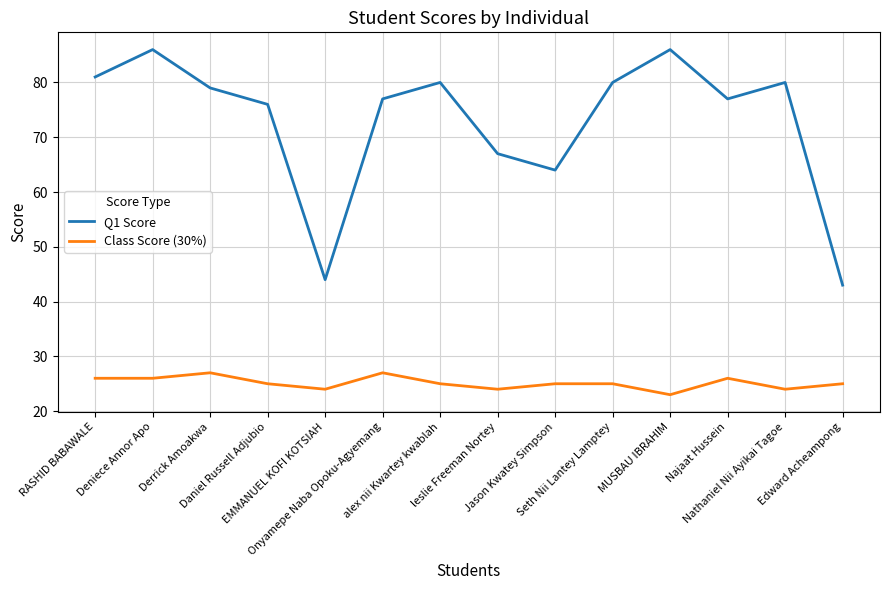

What is the difference between the Class Score (30%) values at Daniel Russell Adjubio and RASHID BABAWALE?

1